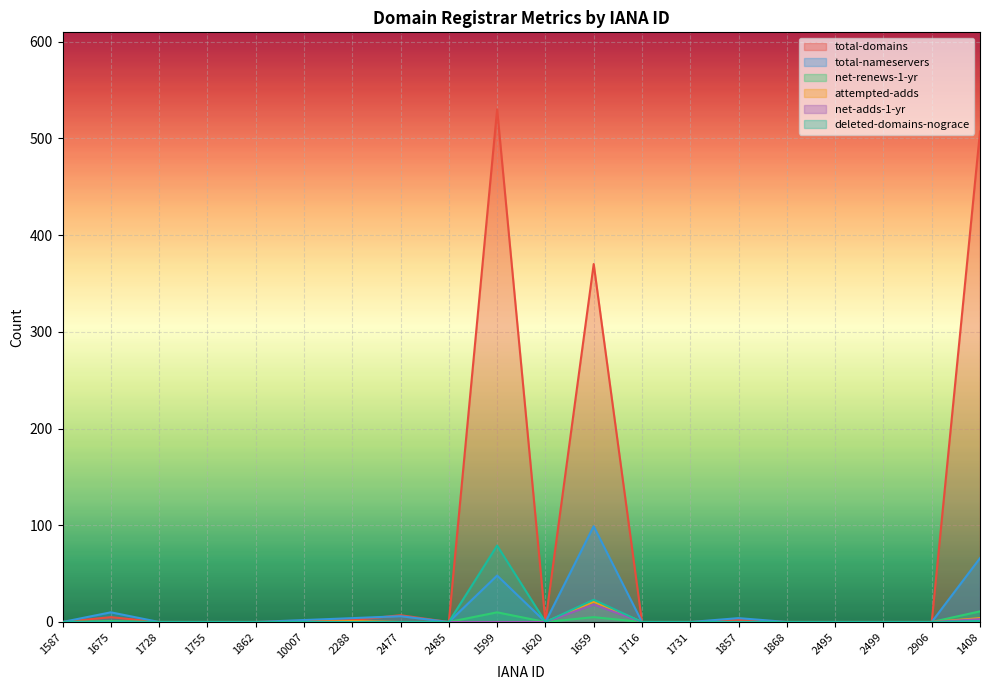

Where is the first local maximum for net-adds-1-yr?

1659